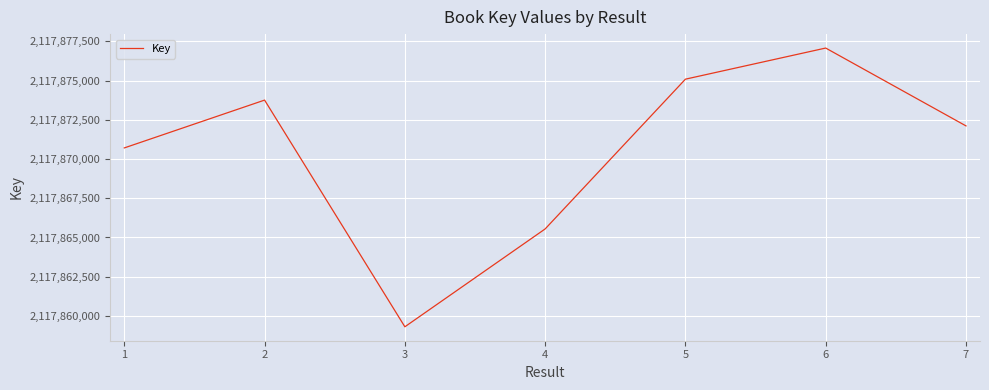

Reading left to right, transcribe all the data shown in this chart.

2117870710	2117873758	2117859308	2117865545	2117875092	2117877076	2117872114